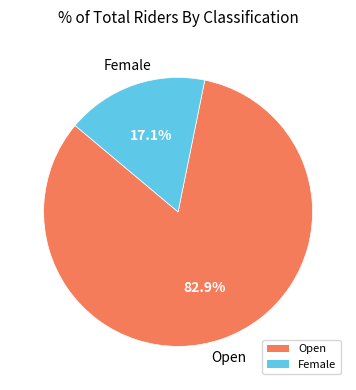

Count the number of slices in the pie.

2